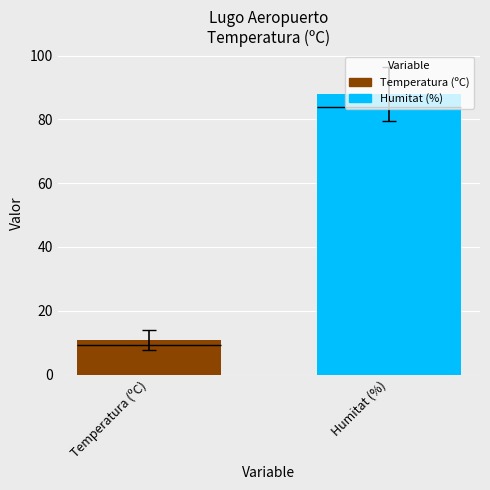

What is the sum of the Temperatura (ºC) values at 20/05 05:00 and 20/05 01:00?

15.0